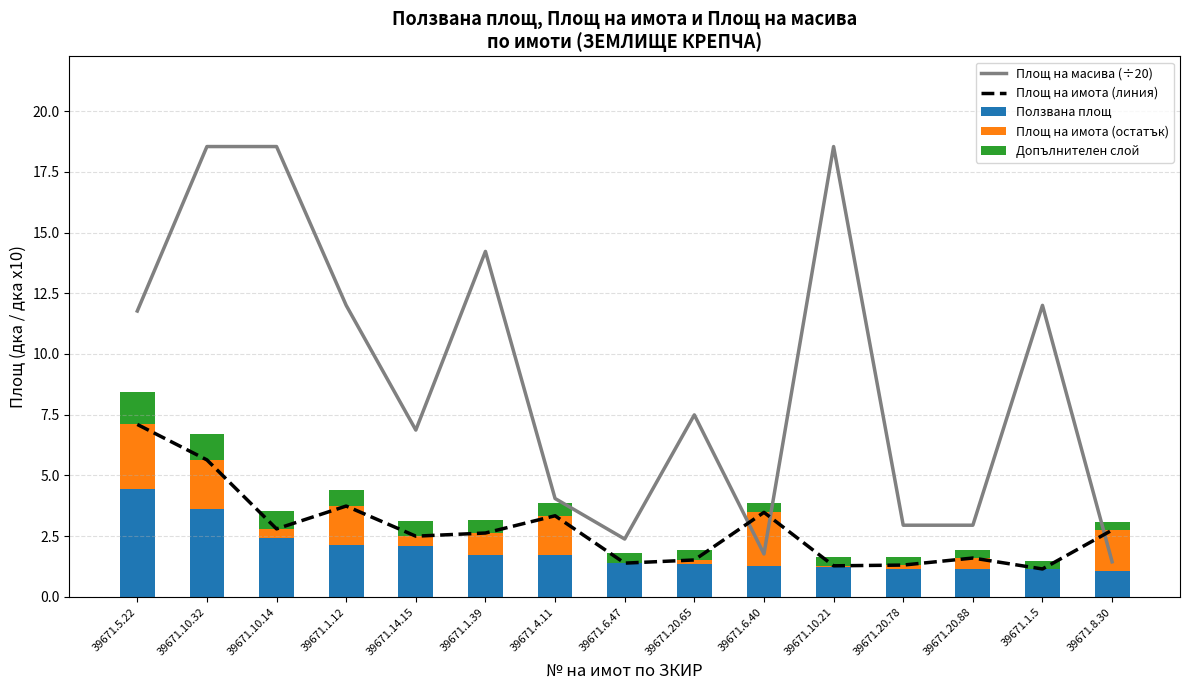

Reading left to right, transcribe all the data shown in this chart.

Площ на масива (÷20): 11.8	18.5	18.5	12.0	6.9	14.2	4.1	2.4	7.5	1.8	18.5	3.0	3.0	12.0	1.4
Площ на имота (линия): 7.1	5.6	2.8	3.7	2.5	2.6	3.3	1.4	1.5	3.5	1.3	1.3	1.6	1.1	2.8
Ползвана площ: 4.4	3.6	2.4	2.1	2.1	1.7	1.7	1.4	1.3	1.3	1.2	1.2	1.1	1.1	1.1
Площ на имота (остатък): 2.7	2.0	0.4	1.6	0.4	0.9	1.6	0.0	0.2	2.2	0.0	0.2	0.5	0.0	1.7
Допълнителен слой: 1.3	1.1	0.7	0.6	0.6	0.5	0.5	0.4	0.4	0.4	0.4	0.3	0.3	0.3	0.3